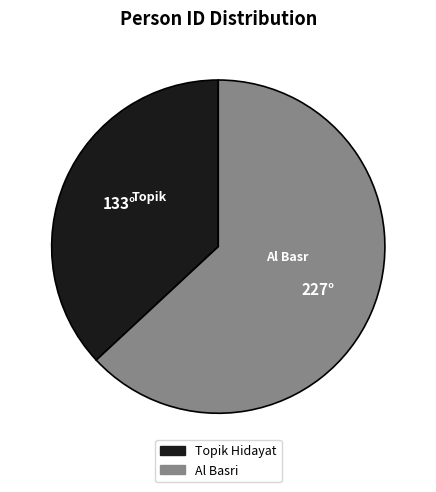

What is the ratio of the value at Topik Hidayat to the value at Al Basri?

0.6